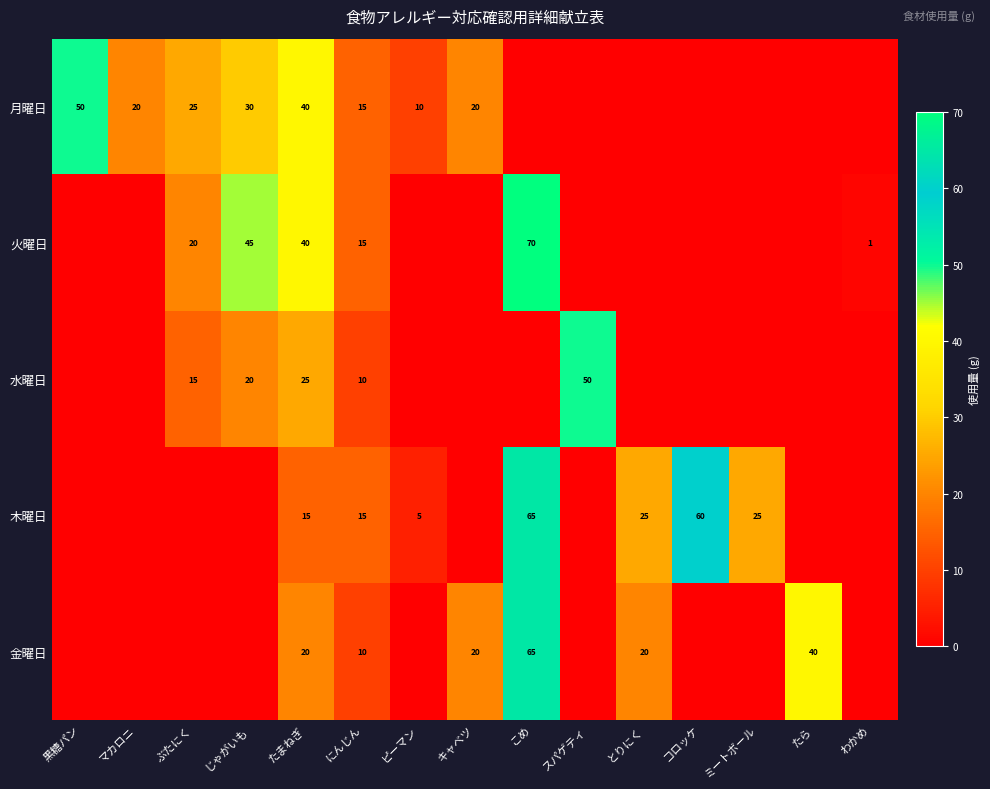

The value of 月曜日 at マカロニ is 10. True or false?

False